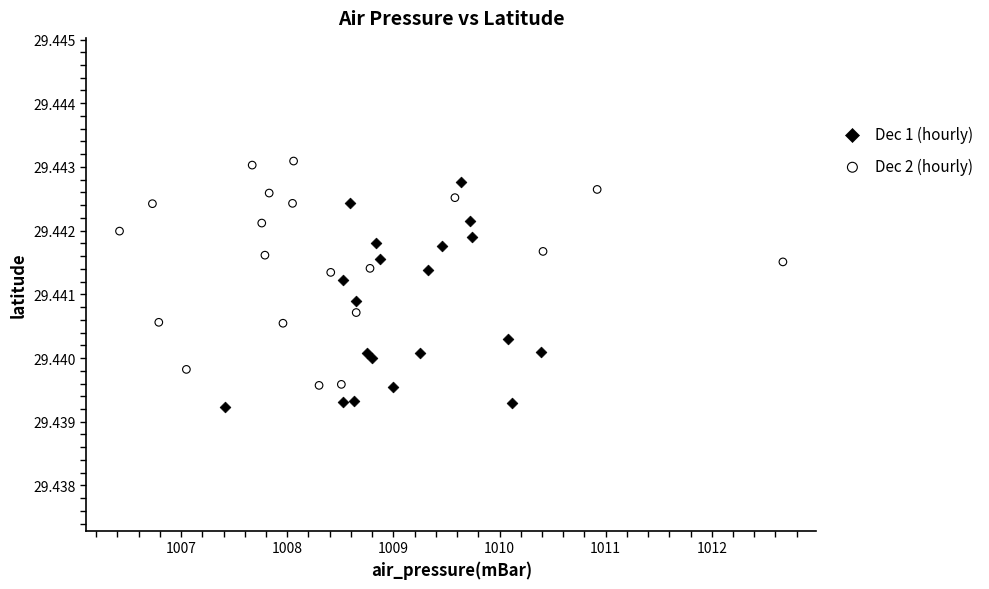

What are all the series names shown in the legend?

Dec 1 (hourly), Dec 2 (hourly)